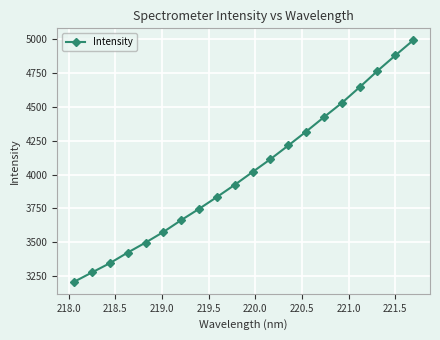

Reading right to left, transcribe all the data shown in this chart.

4993.2	4881.4	4767.0	4646.5	4529.8	4424.9	4317.8	4214.9	4113.9	4019.0	3923.9	3833.6	3746.0	3662.7	3574.8	3496.0	3422.2	3343.6	3275.1	3206.0